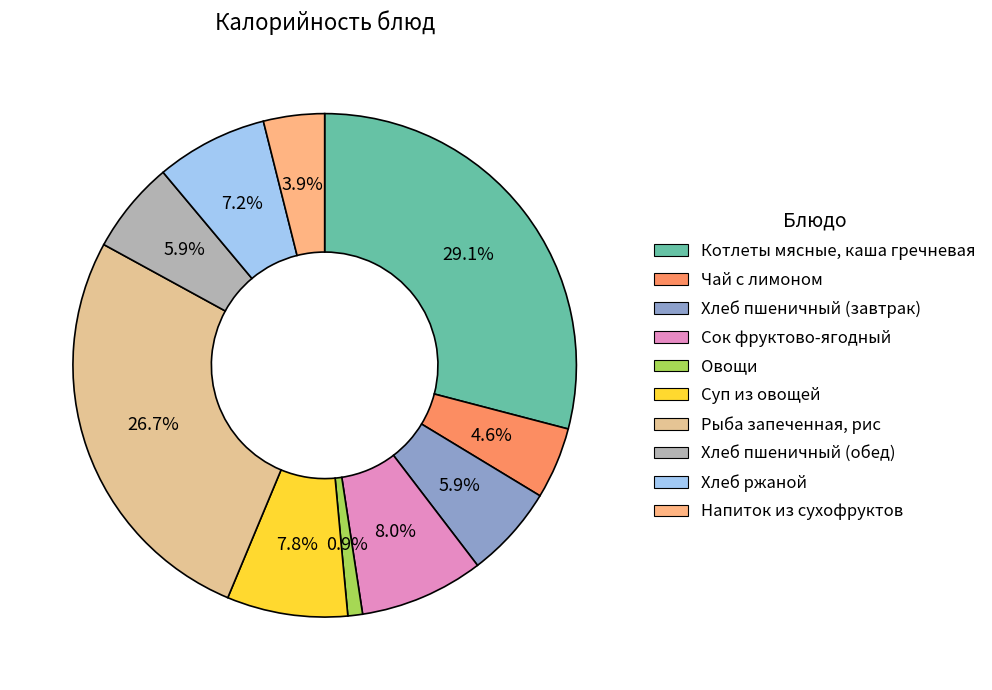

What is the largest slice in the pie chart?

Котлеты мясные, каша гречневая